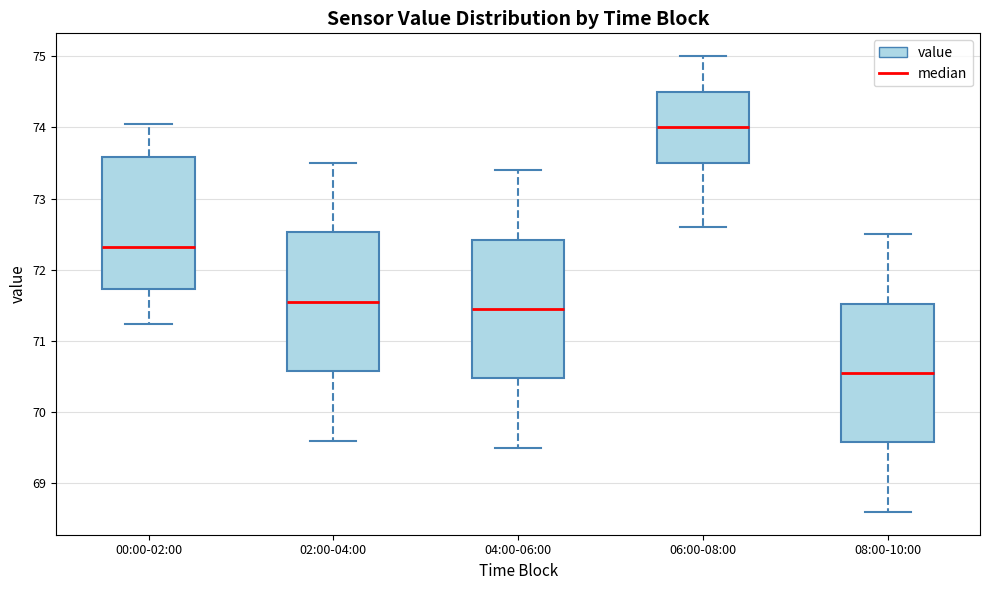

Reading left to right, transcribe this box plot: for each box, give where its median line is, the range the box spans, and where its two whiskers end, as read against the y-axis. The values are not printed on the chart, so give them approximately, as read against the axis.

00:00-02:00: median 72.3, box 71.7 to 73.6, whiskers 71.2 to 74.1
02:00-04:00: median 71.6, box 70.6 to 72.5, whiskers 69.6 to 73.5
04:00-06:00: median 71.5, box 70.5 to 72.4, whiskers 69.5 to 73.4
06:00-08:00: median 74.0, box 73.5 to 74.5, whiskers 72.6 to 75.0
08:00-10:00: median 70.6, box 69.6 to 71.5, whiskers 68.6 to 72.5